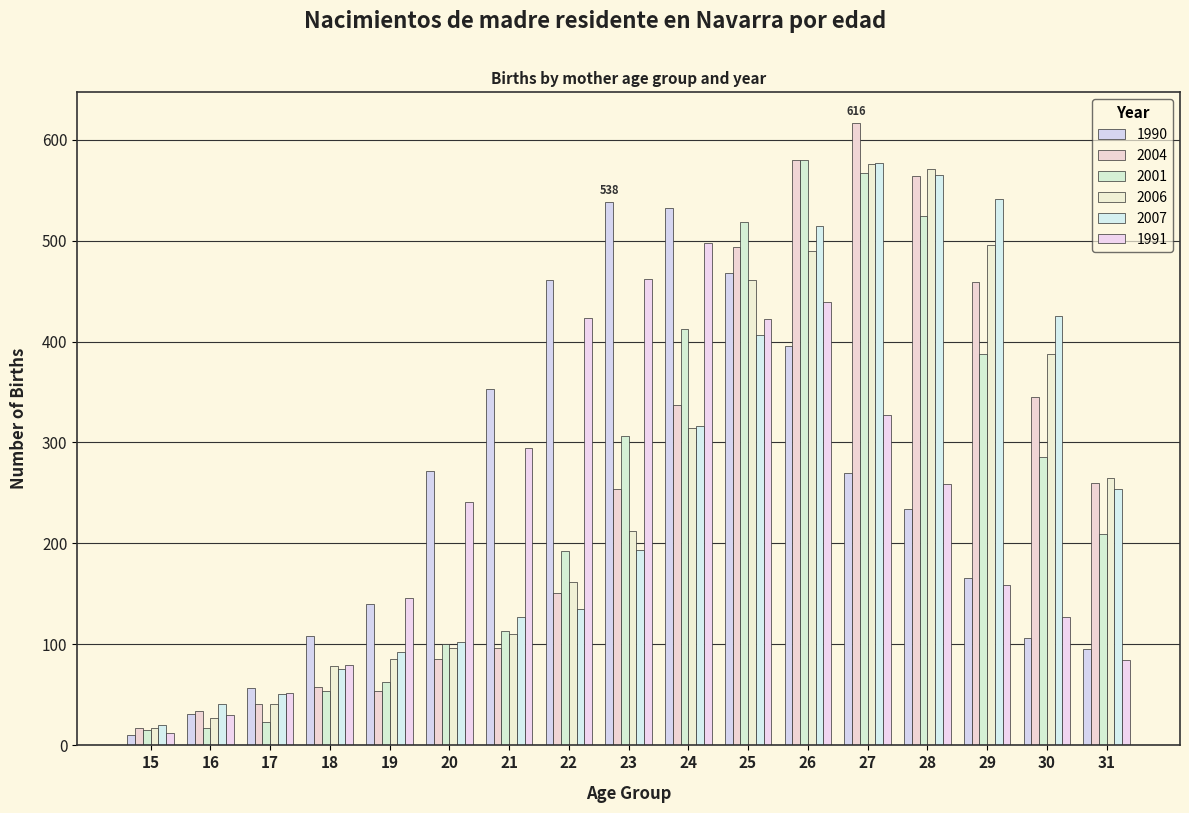

Rank the categories by 2007 value from highest to lowest.

27, 28, 29, 26, 30, 25, 24, 31, 23, 22, 21, 20, 19, 18, 17, 16, 15